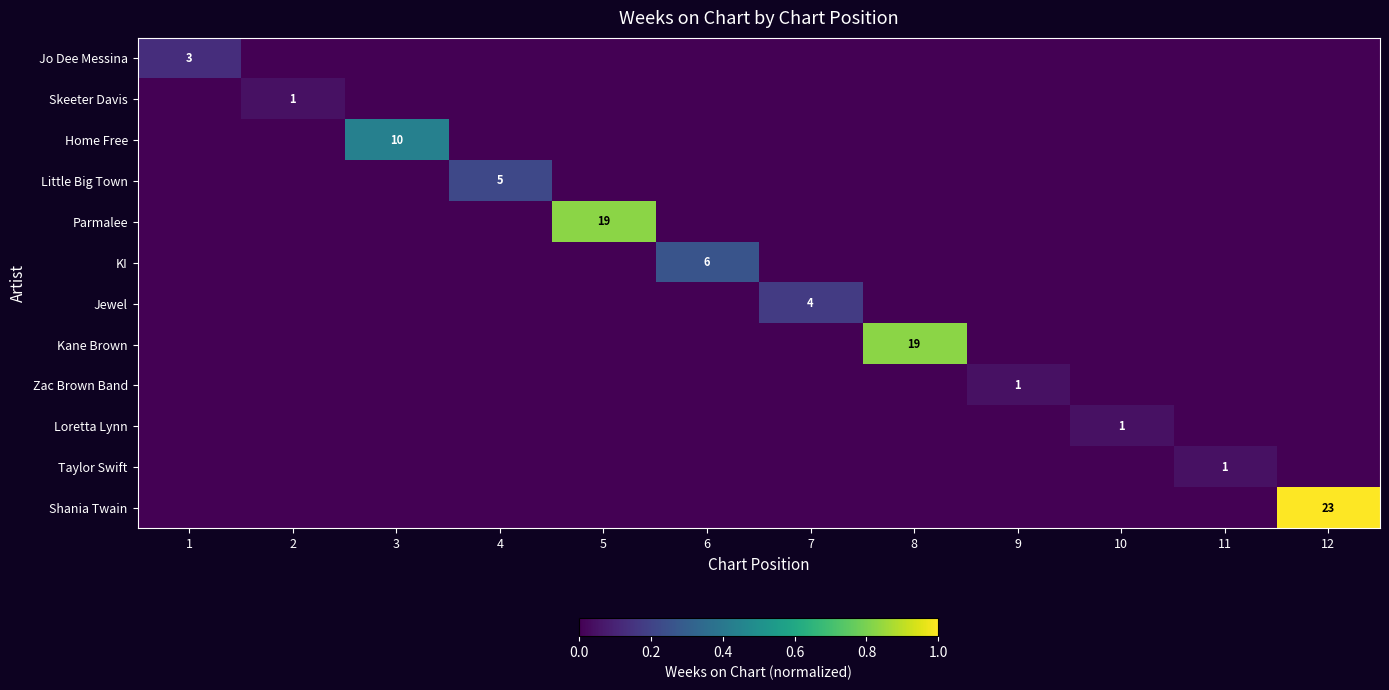

How many values in Jo Dee Messina are above zero?

1